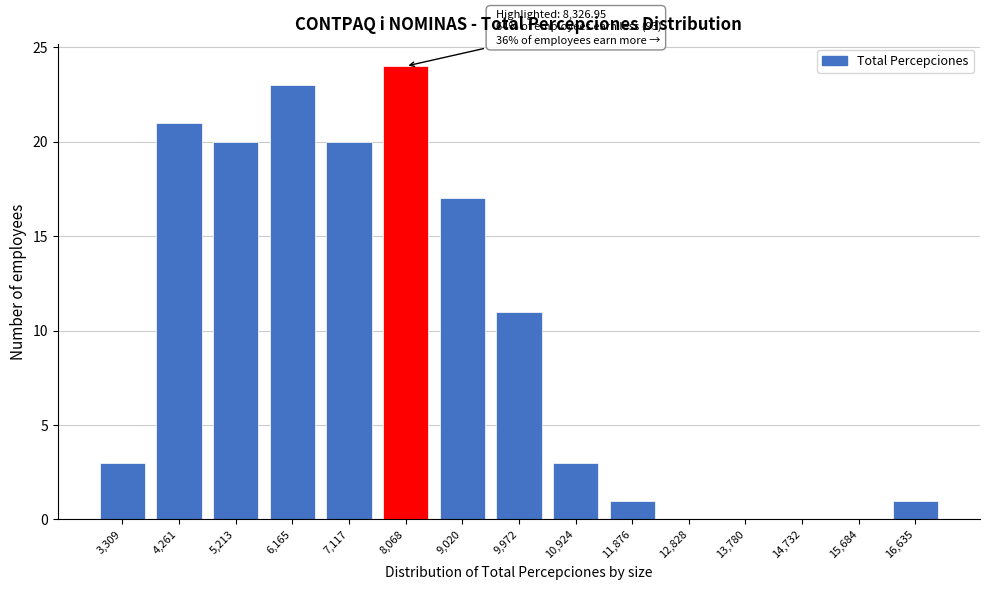

Reading left to right, what are all the values shown in this chart?

3,309=3	4,261=21	5,213=20	6,165=23	7,117=20	8,068=24	9,020=17	9,972=11	10,924=3	11,876=1	12,828=0	13,780=0	14,732=0	15,684=0	16,635=1